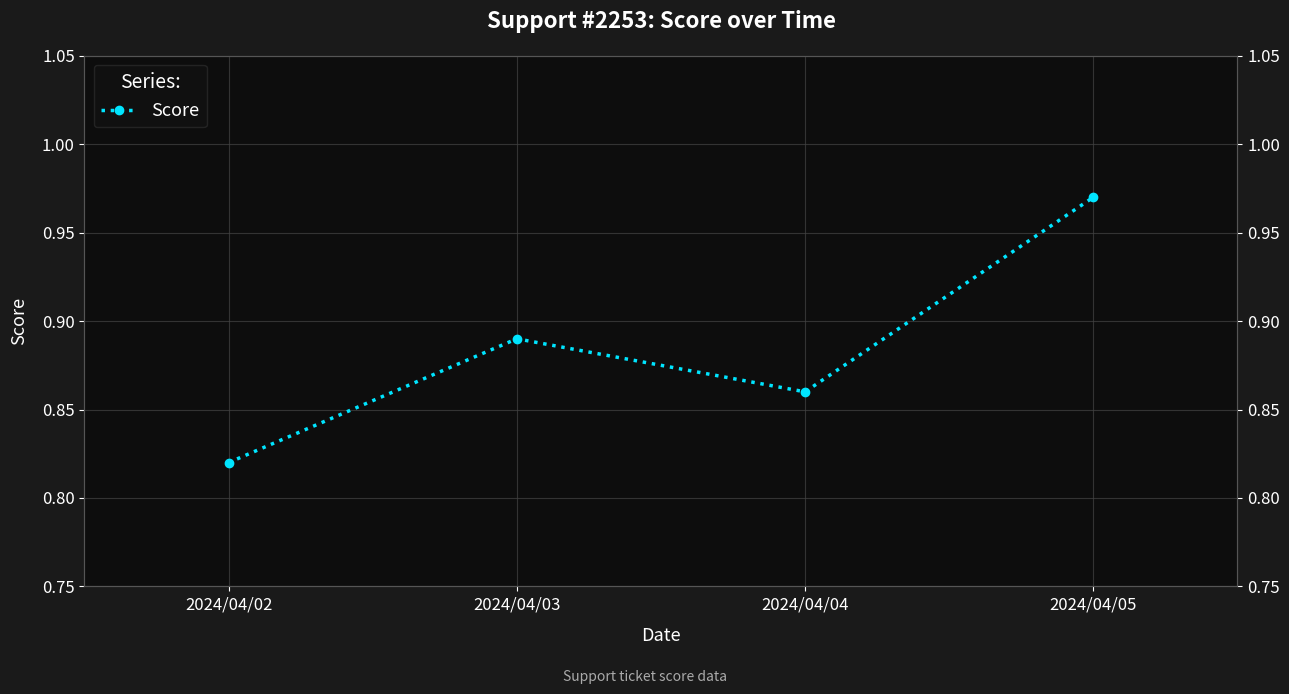

What is the difference between the second highest and minimum values?

0.1